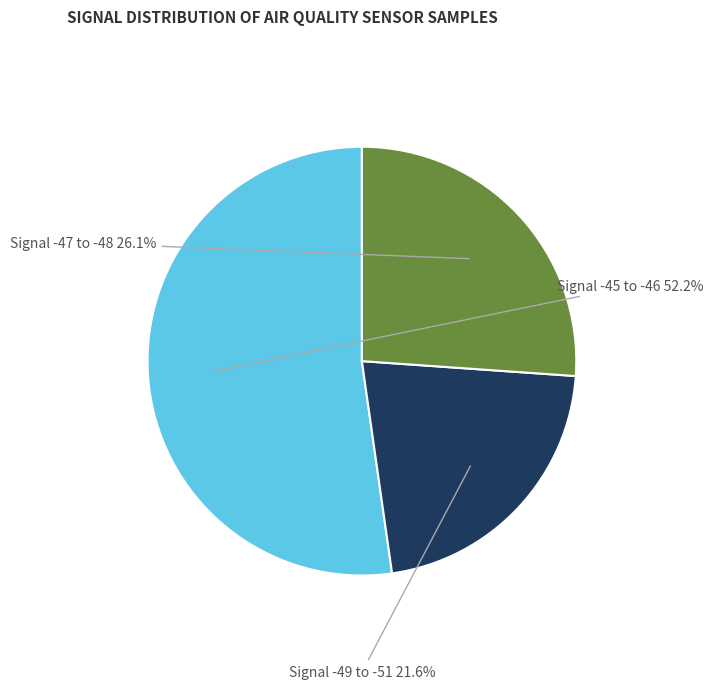

Does any single category account for the majority?

Yes